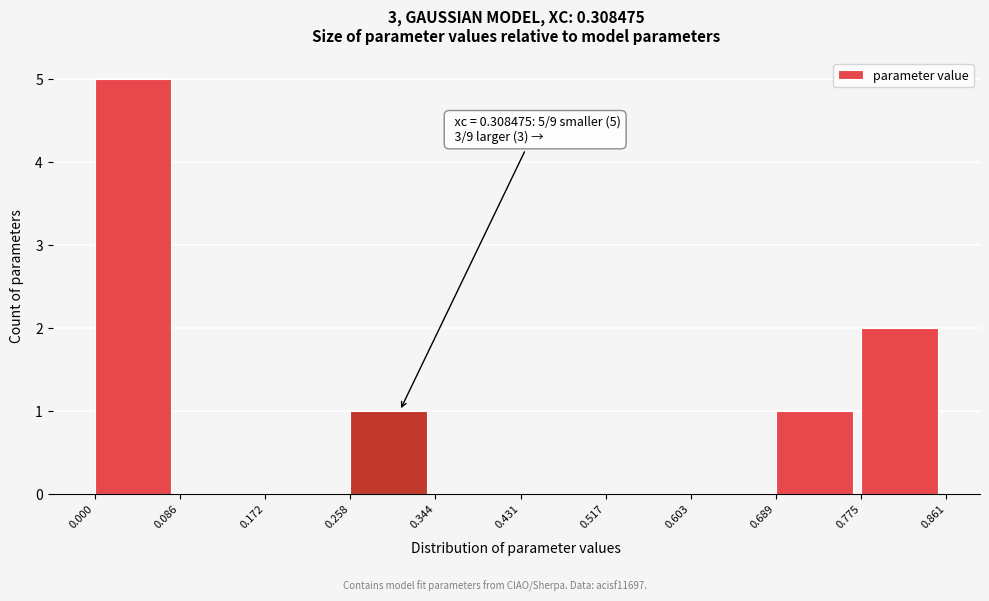

Which range on the x-axis has the tallest bar?

0.000 to 0.086